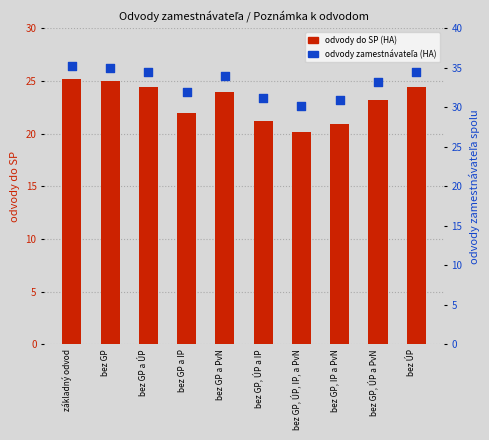

Which series contains the highest Y value?

odvody zamestnávateľa (HA)